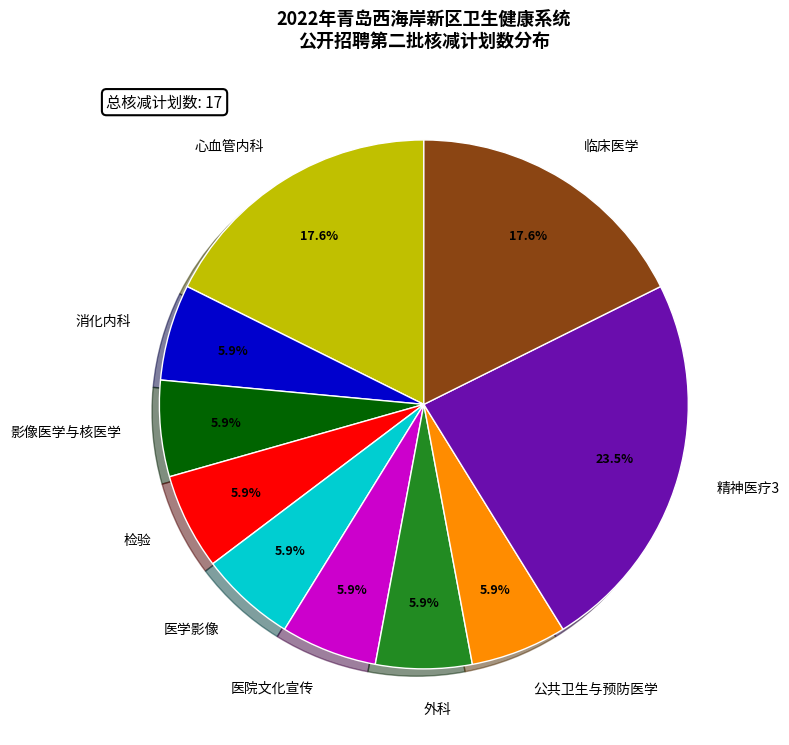

The 影像医学与核医学 slice represents 1% of the pie. True or false?

False